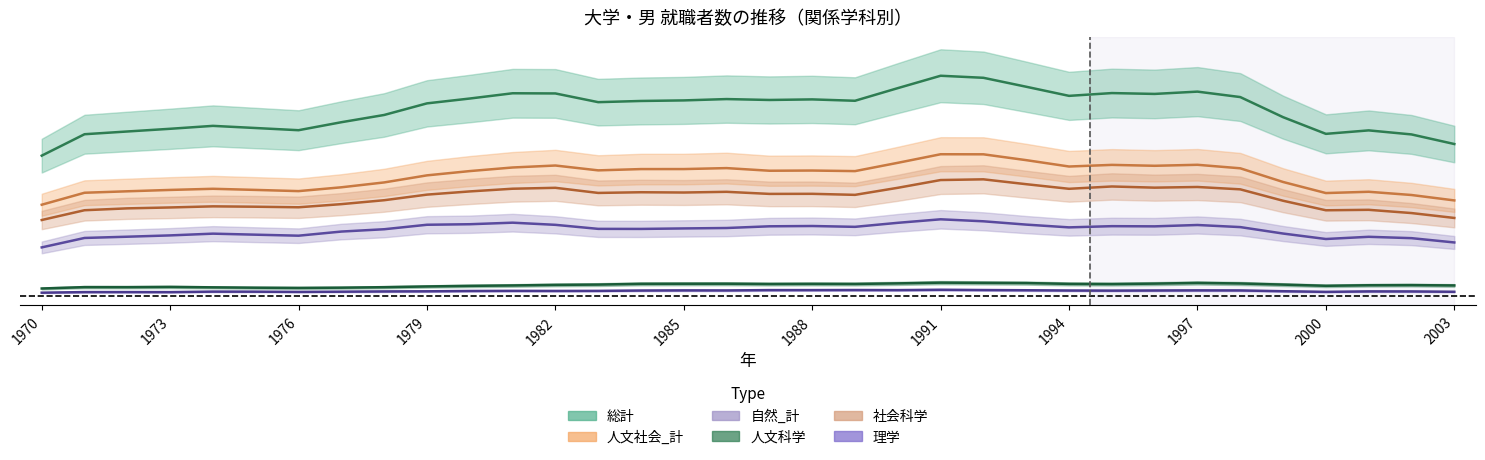

Reading right to left, list all the values displayed in this chart.

総計: 2003=0.7	2002=0.7	2001=0.8	2000=0.7	1999=0.8	1998=0.9	1997=0.9	1996=0.9	1995=0.9	1994=0.9	1993=1.0	1992=1.0	1991=1.0	1990=0.9	1989=0.9	1988=0.9	1987=0.9	1986=0.9	1985=0.9	1984=0.9	1983=0.9	1982=0.9	1981=0.9	1980=0.9	1979=0.9	1978=0.8	1977=0.8	1976=0.8	1975=0.8	1974=0.8	1973=0.8	1972=0.7	1971=0.7	1970=0.6
人文社会_計: 2003=0.4	2002=0.5	2001=0.5	2000=0.5	1999=0.5	1998=0.6	1997=0.6	1996=0.6	1995=0.6	1994=0.6	1993=0.6	1992=0.6	1991=0.6	1990=0.6	1989=0.6	1988=0.6	1987=0.6	1986=0.6	1985=0.6	1984=0.6	1983=0.6	1982=0.6	1981=0.6	1980=0.6	1979=0.5	1978=0.5	1977=0.5	1976=0.5	1975=0.5	1974=0.5	1973=0.5	1972=0.5	1971=0.5	1970=0.4
自然_計: 2003=0.2	2002=0.3	2001=0.3	2000=0.3	1999=0.3	1998=0.3	1997=0.3	1996=0.3	1995=0.3	1994=0.3	1993=0.3	1992=0.3	1991=0.3	1990=0.3	1989=0.3	1988=0.3	1987=0.3	1986=0.3	1985=0.3	1984=0.3	1983=0.3	1982=0.3	1981=0.3	1980=0.3	1979=0.3	1978=0.3	1977=0.3	1976=0.3	1975=0.3	1974=0.3	1973=0.3	1972=0.3	1971=0.3	1970=0.2
人文科学: 2003=0.0	2002=0.1	2001=0.1	2000=0.0	1999=0.1	1998=0.1	1997=0.1	1996=0.1	1995=0.1	1994=0.1	1993=0.1	1992=0.1	1991=0.1	1990=0.1	1989=0.1	1988=0.1	1987=0.1	1986=0.1	1985=0.1	1984=0.1	1983=0.1	1982=0.1	1981=0.0	1980=0.0	1979=0.0	1978=0.0	1977=0.0	1976=0.0	1975=0.0	1974=0.0	1973=0.0	1972=0.0	1971=0.0	1970=0.0
社会科学: 2003=0.4	2002=0.4	2001=0.4	2000=0.4	1999=0.4	1998=0.5	1997=0.5	1996=0.5	1995=0.5	1994=0.5	1993=0.5	1992=0.5	1991=0.5	1990=0.5	1989=0.5	1988=0.5	1987=0.5	1986=0.5	1985=0.5	1984=0.5	1983=0.5	1982=0.5	1981=0.5	1980=0.5	1979=0.5	1978=0.4	1977=0.4	1976=0.4	1975=0.4	1974=0.4	1973=0.4	1972=0.4	1971=0.4	1970=0.3
理学: 2003=0.0	2002=0.0	2001=0.0	2000=0.0	1999=0.0	1998=0.0	1997=0.0	1996=0.0	1995=0.0	1994=0.0	1993=0.0	1992=0.0	1991=0.0	1990=0.0	1989=0.0	1988=0.0	1987=0.0	1986=0.0	1985=0.0	1984=0.0	1983=0.0	1982=0.0	1981=0.0	1980=0.0	1979=0.0	1978=0.0	1977=0.0	1976=0.0	1975=0.0	1974=0.0	1973=0.0	1972=0.0	1971=0.0	1970=0.0